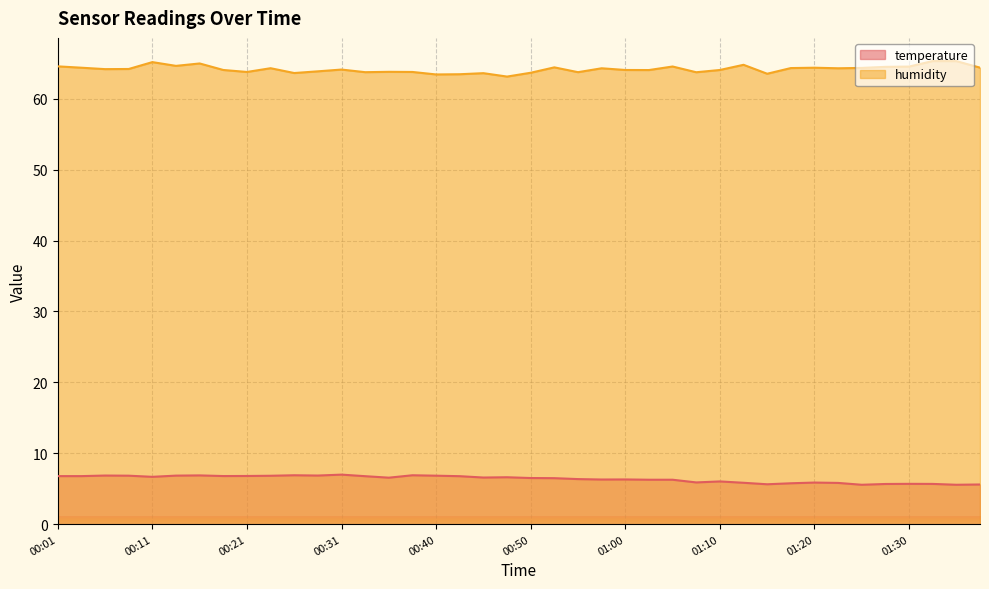

How many interior local valleys does the temperature series have?

10